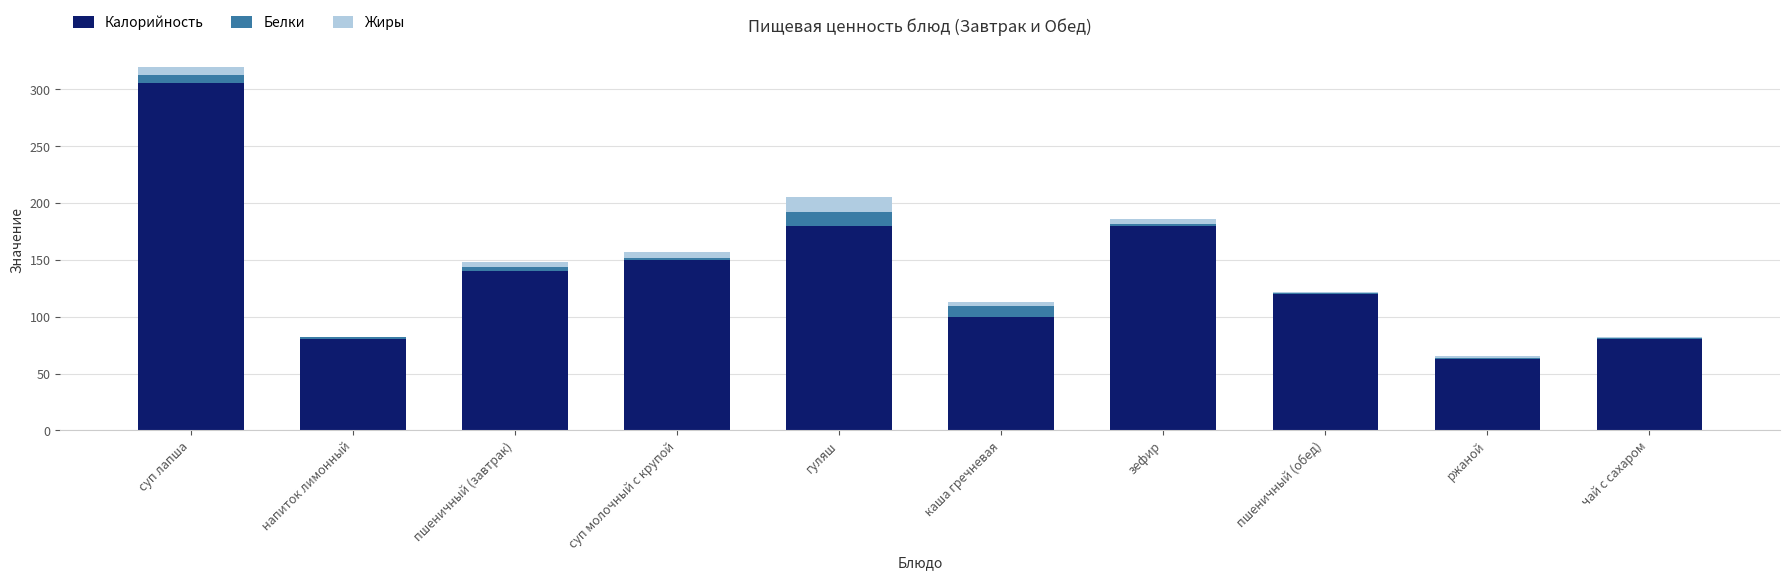

Reading left to right, list the values for the Калорийность series.

суп лапша=306.0	напиток лимонный=80.0	пшеничный (завтрак)=140.2	суп молочный с крупой=150.0	гуляш=180.0	каша гречневая=100.0	зефир=180.0	пшеничный (обед)=120.0	ржаной=63.0	чай с сахаром=80.0